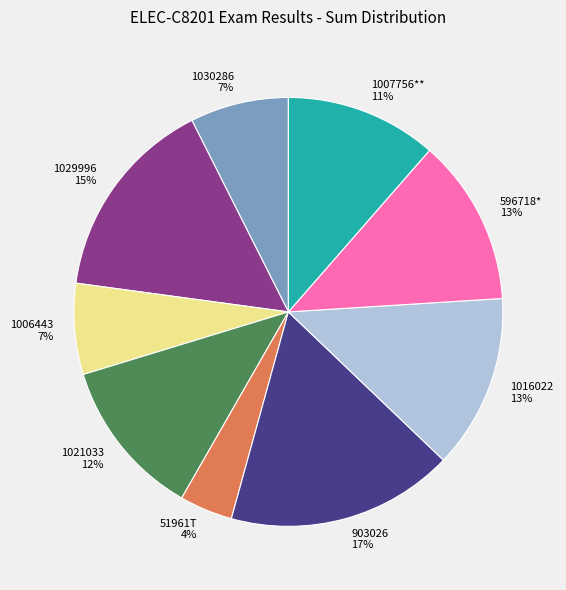

The 1007756** slice represents 11% of the pie. True or false?

True